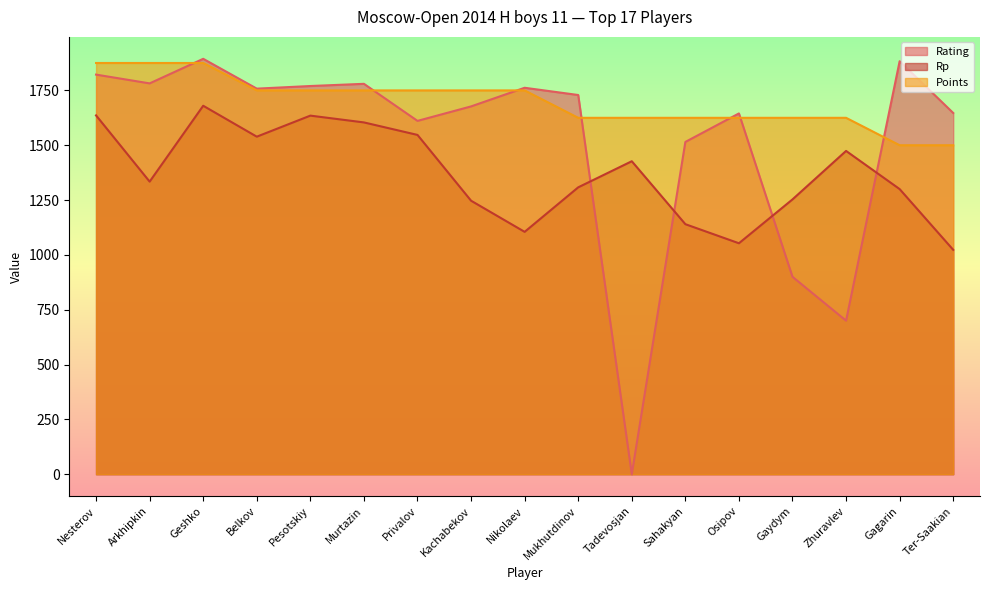

How many interior local valleys does the Rating series have?

5